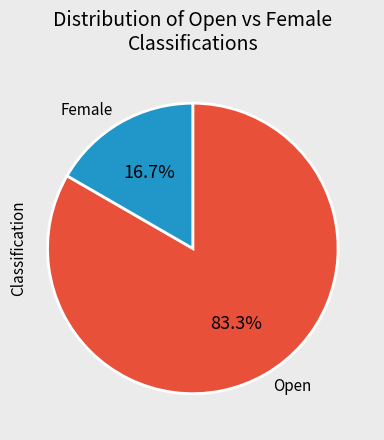

What is the smallest slice in the pie chart?

Female